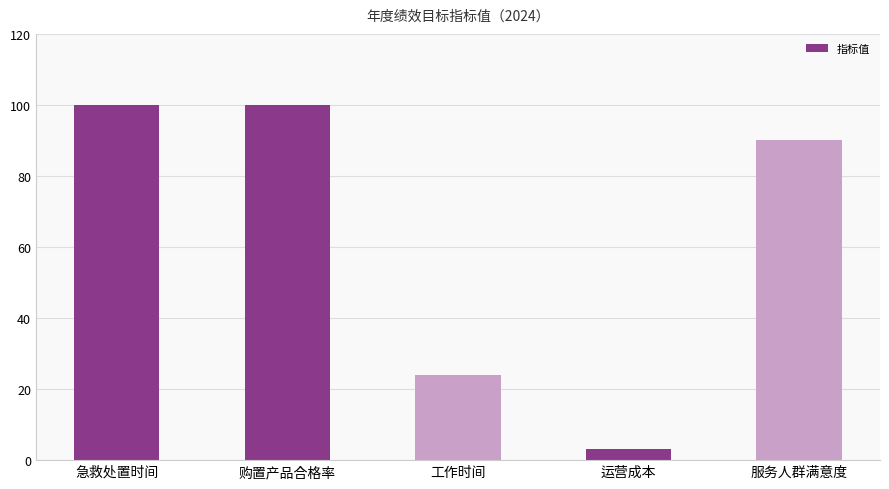

True or false: the data shows 173 at 购置产品合格率.

False